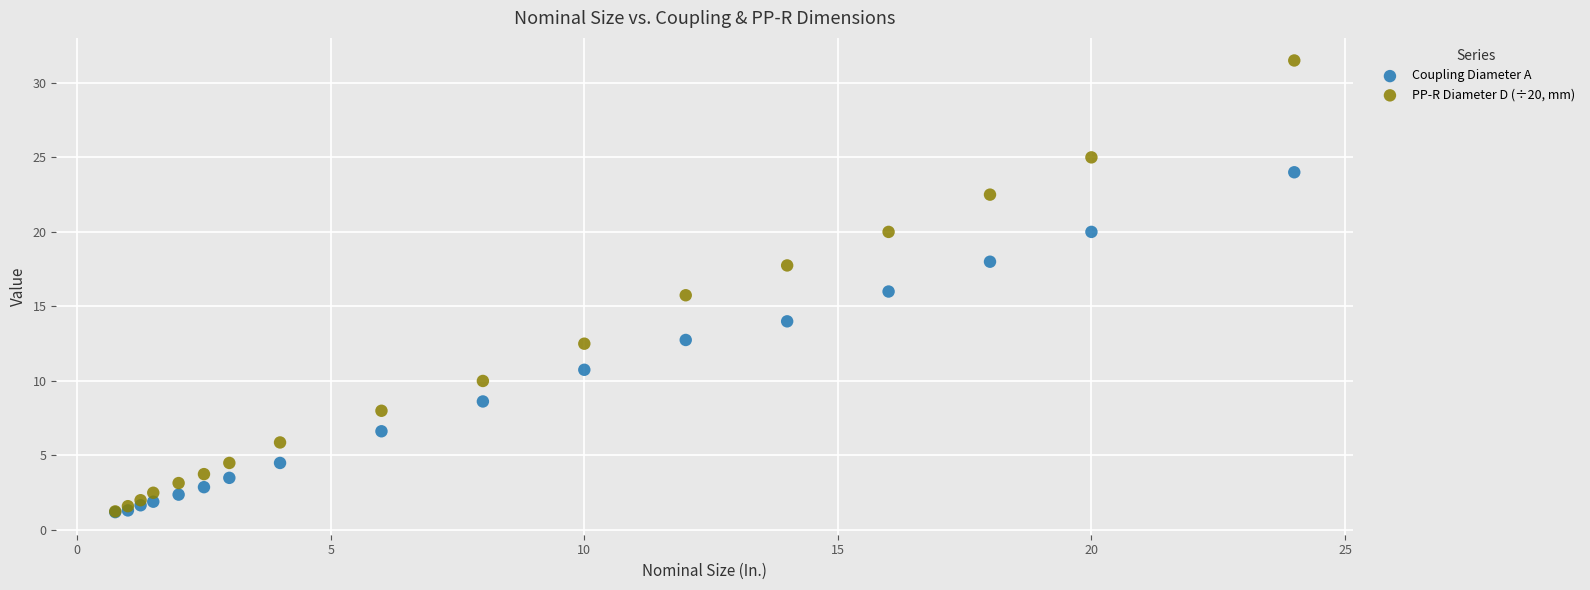

Which series has the widest spread of Y values?

PP-R Diameter D (÷20, mm)